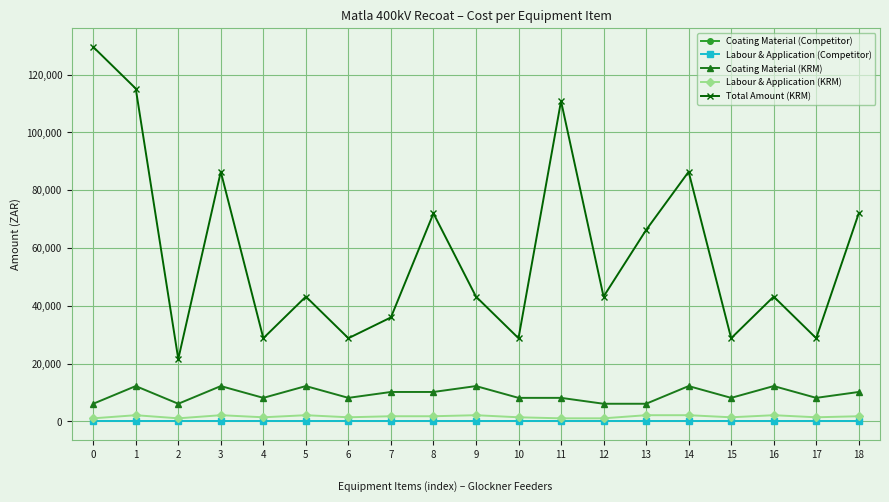

How many Coating Material (KRM) values are between 8160 and 12240?

15